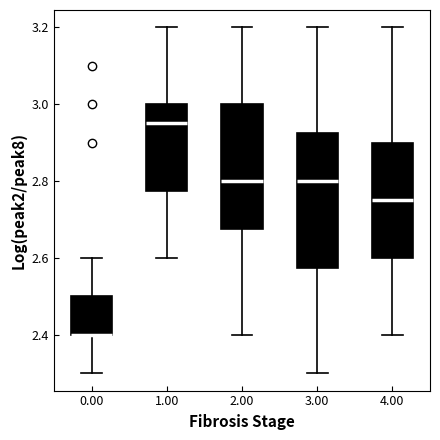

Reading left to right, read every box against the y-axis: the position of its median line, the range the box covers, and the ends of its whiskers. The values are not printed on the chart, so give them approximately, as read against the axis.

0.00: median 2.40 (drawn on the box's lower edge), box 2.40 to 2.50, whiskers 2.30 to 2.60
1.00: median 2.96, box 2.78 to 3.00, whiskers 2.60 to 3.20
2.00: median 2.80, box 2.68 to 3.00, whiskers 2.40 to 3.20
3.00: median 2.80, box 2.58 to 2.92, whiskers 2.30 to 3.20
4.00: median 2.76, box 2.60 to 2.90, whiskers 2.40 to 3.20